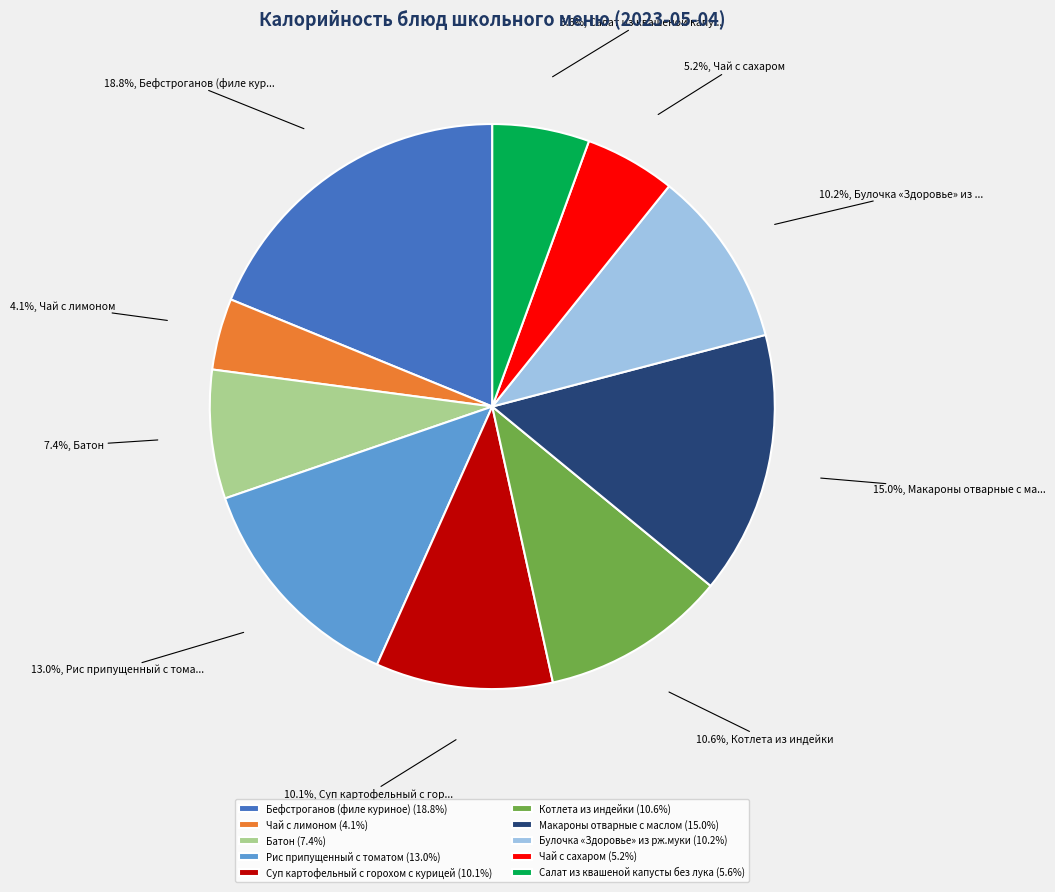

Is the sum of Салат из квашеной капусты без лука and Чай с лимоном greater than half?

No